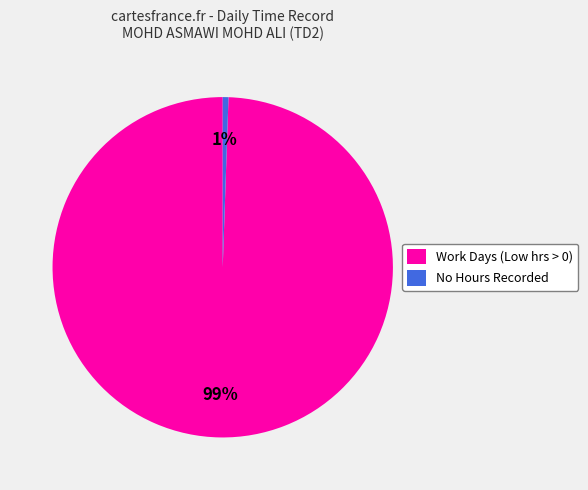

To the nearest percent, what portion does No Hours Recorded represent?

1%